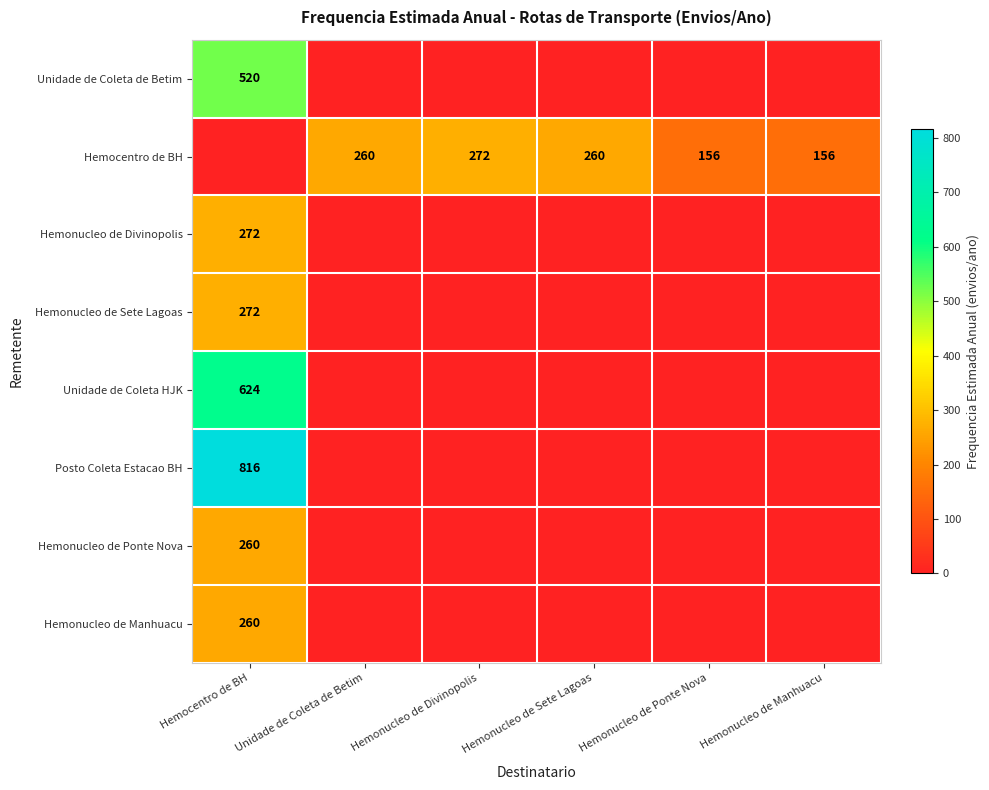

True or false: Hemocentro de BH has a value of 149 at Unidade de Coleta de Betim.

False